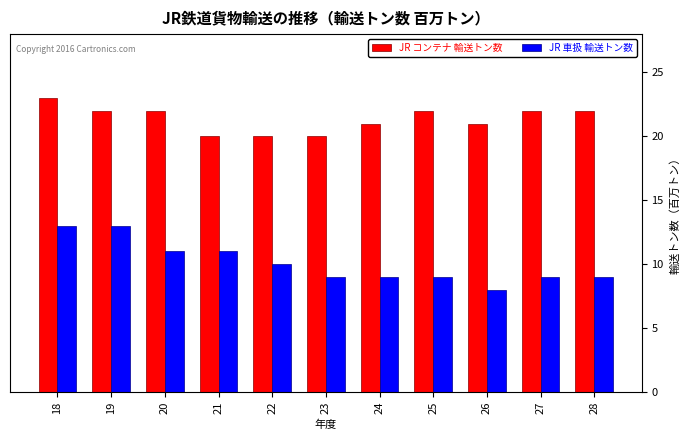

What is the difference between the maximum and second lowest values in the JR 車扱 輸送トン数 series?

4